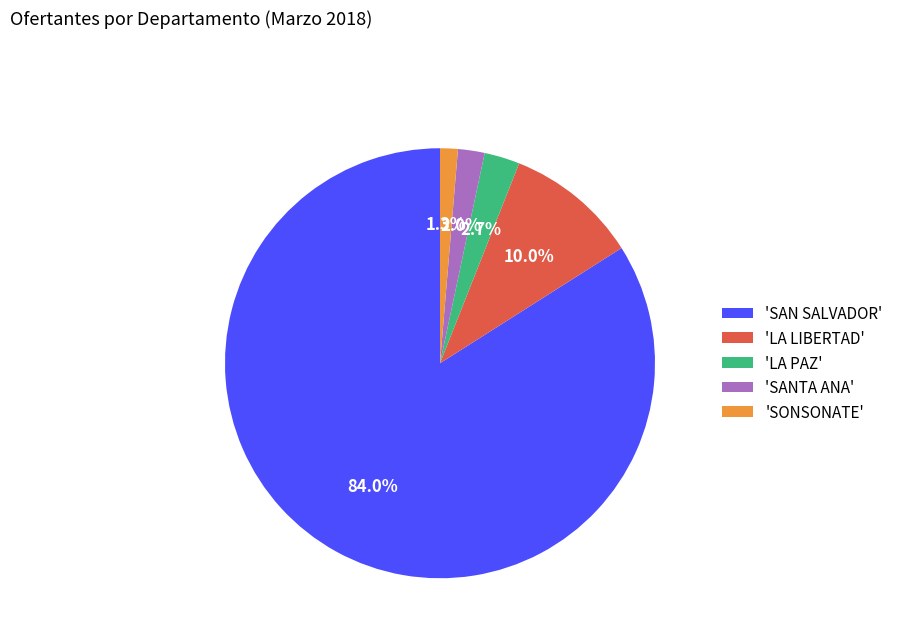

How many slices are in this pie chart?

5